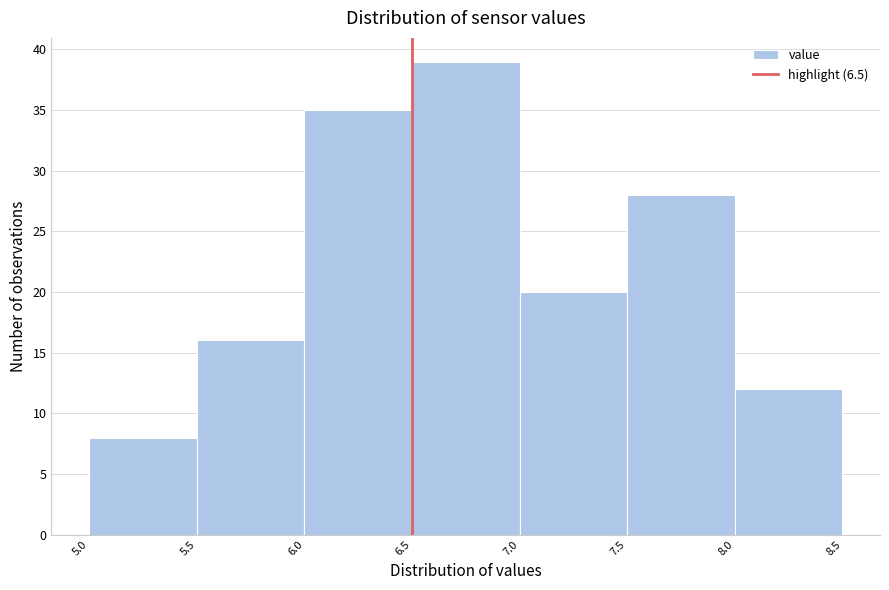

Reading left to right, list every bar in this chart as the range it spans on the x-axis followed by its height. The values are not printed on the chart, so give them approximately, as read against the axis.

5.0 to 5.5: 8
5.5 to 6.0: 16
6.0 to 6.5: 35
6.5 to 7.0: 39
7.0 to 7.5: 20
7.5 to 8.0: 28
8.0 to 8.5: 12